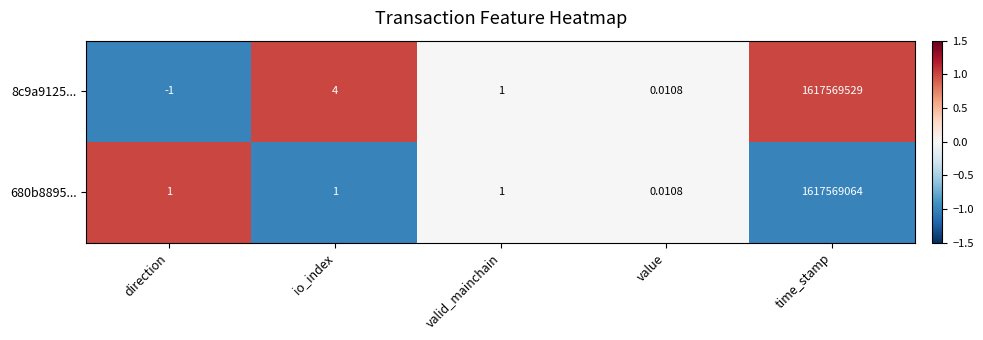

At which category is the sum across all series the highest?

time_stamp